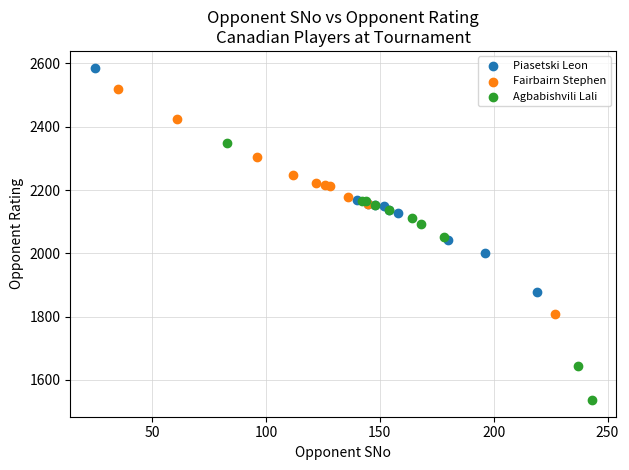

Which series contains the highest Y value?

Piasetski Leon